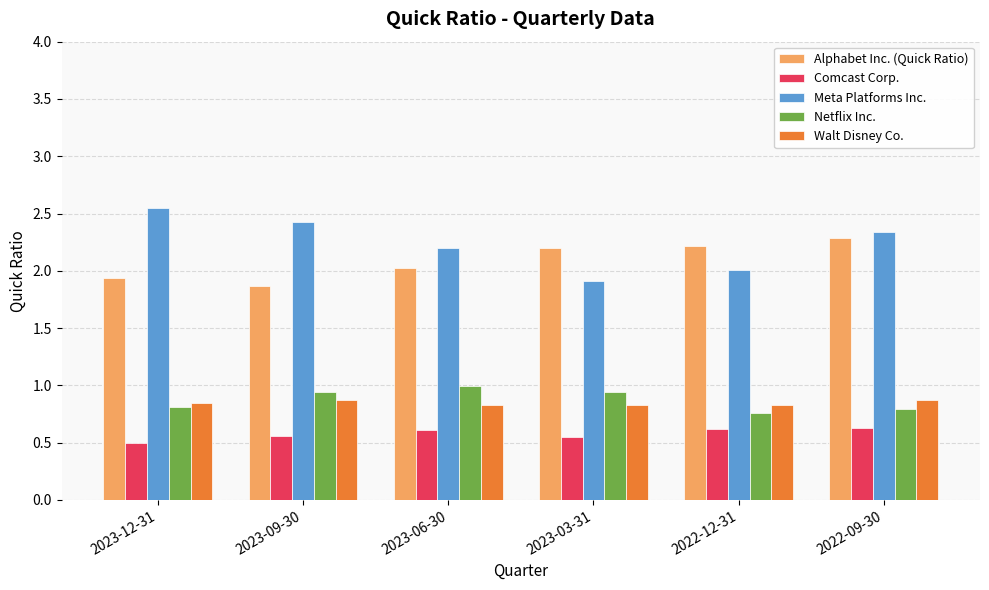

Is it true that Comcast Corp. equals 0.6 at 2022-09-30?

True